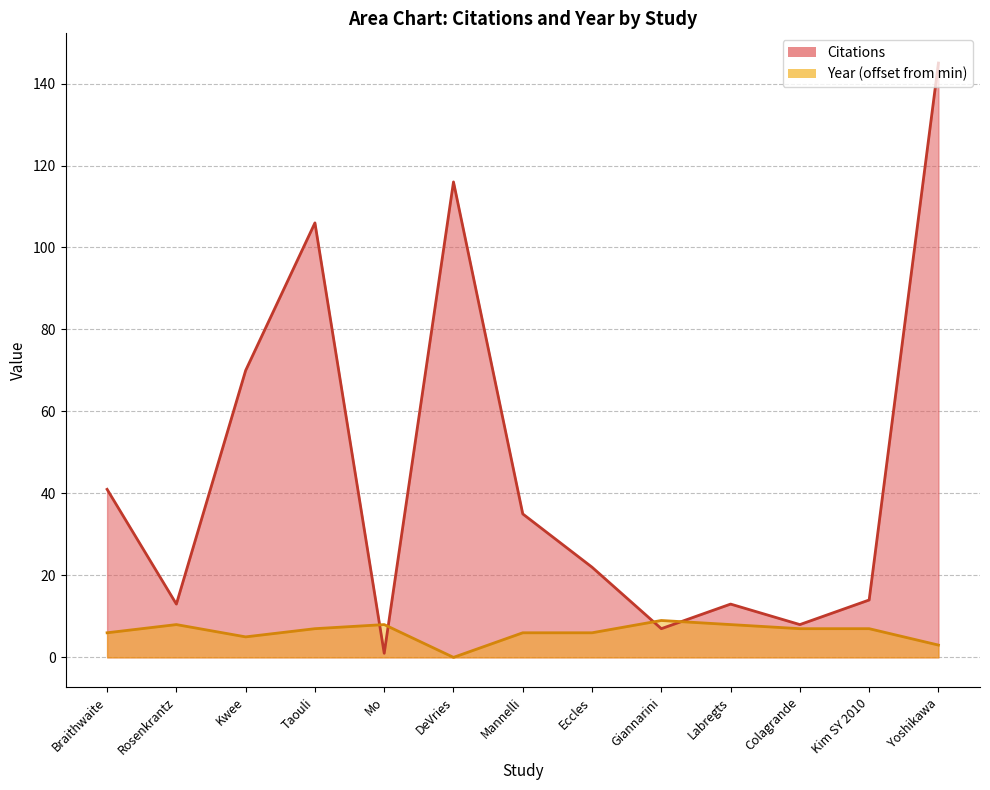

At which category does Citations reach its first local valley?

Rosenkrantz